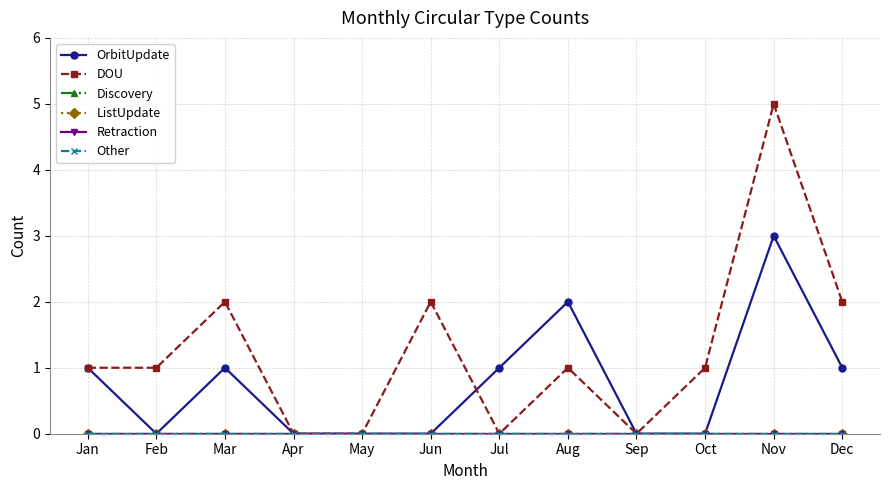

Is the value of Other at Jan greater than the value of ListUpdate at Mar?

No